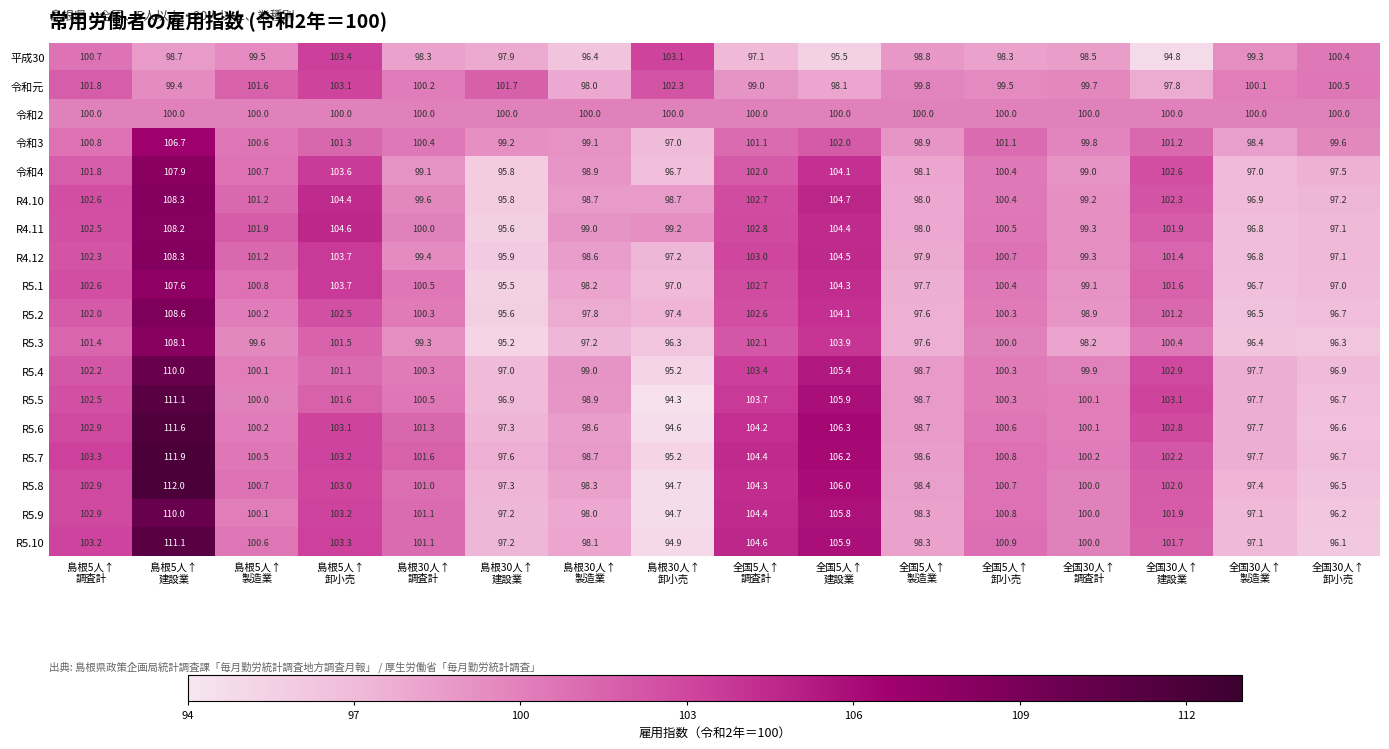

Which series has the largest total across all categories?

R5.7